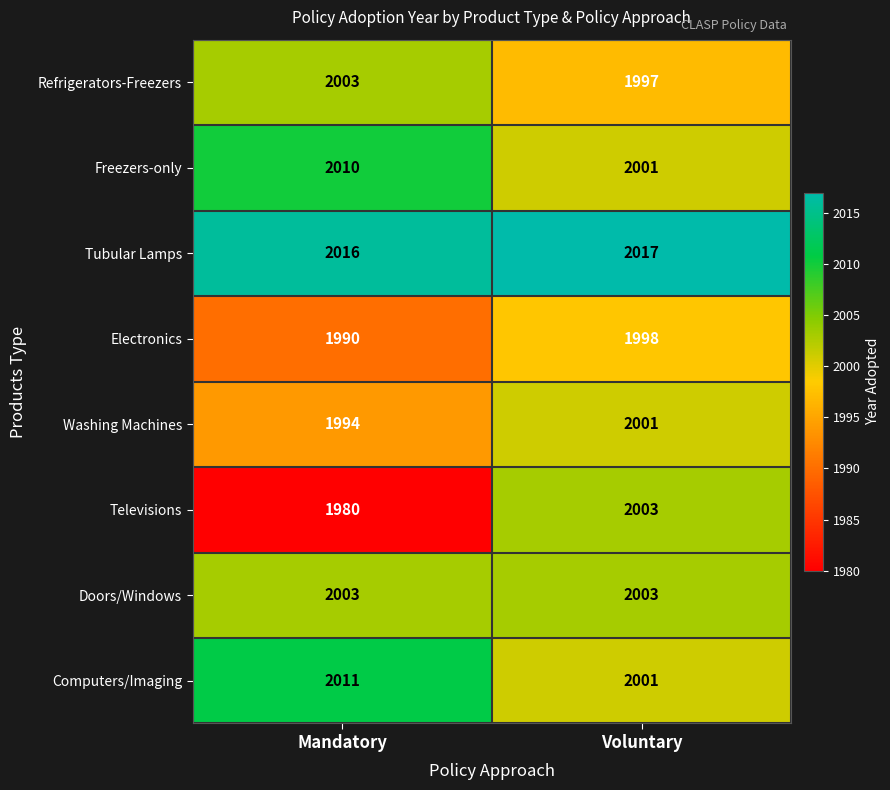

What is the sum of all Refrigerators-Freezers values?

4000